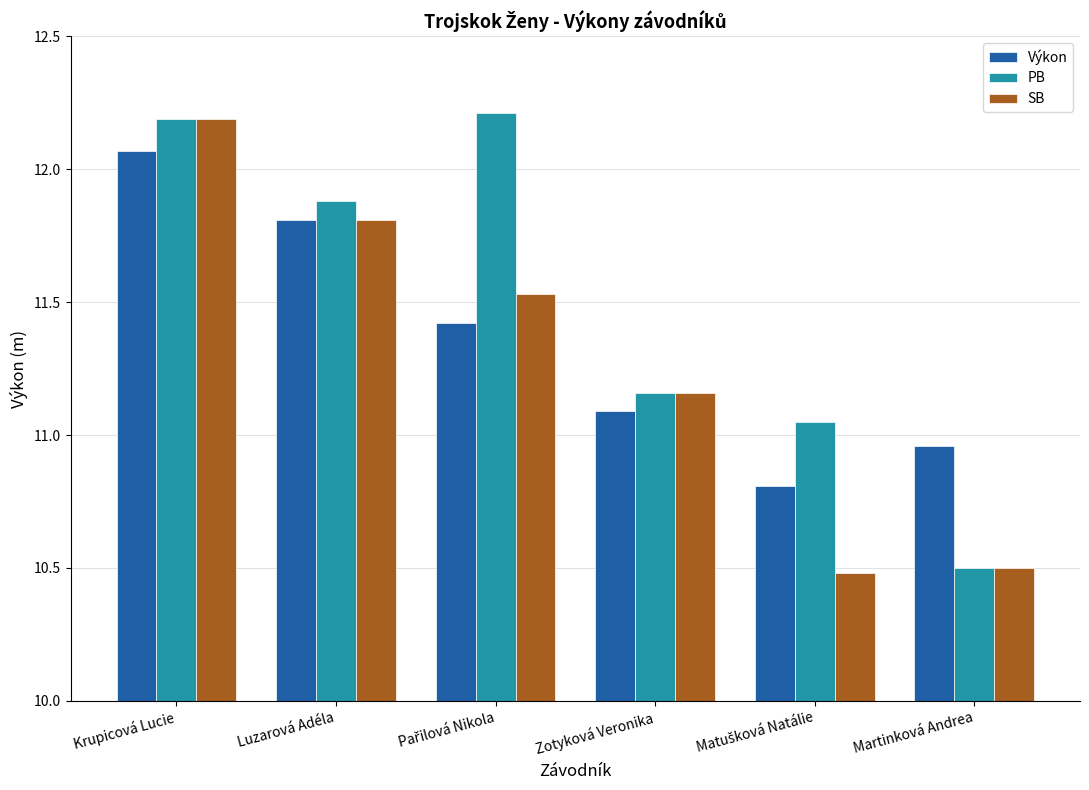

What is the maximum value for PB?

12.2